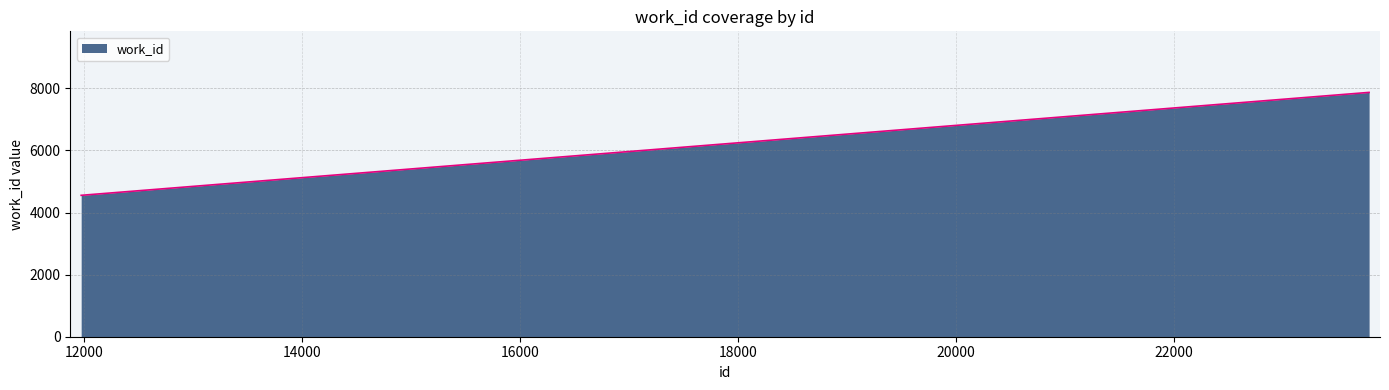

What is the greatest value displayed?

7870